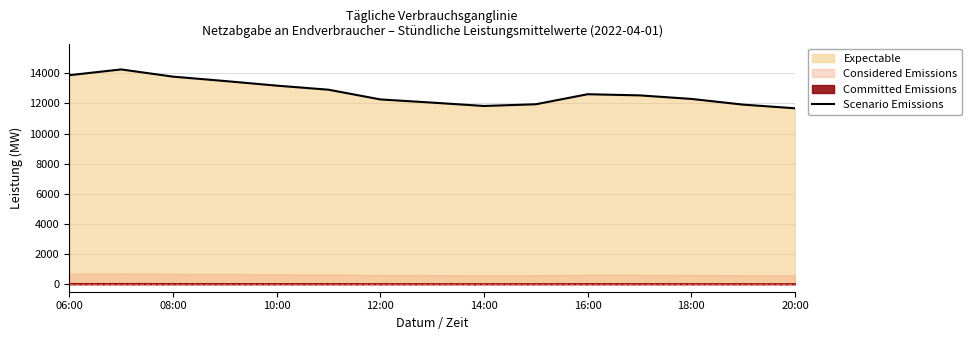

The value of Scenario Emissions at 16:00 is 12615.5. True or false?

True